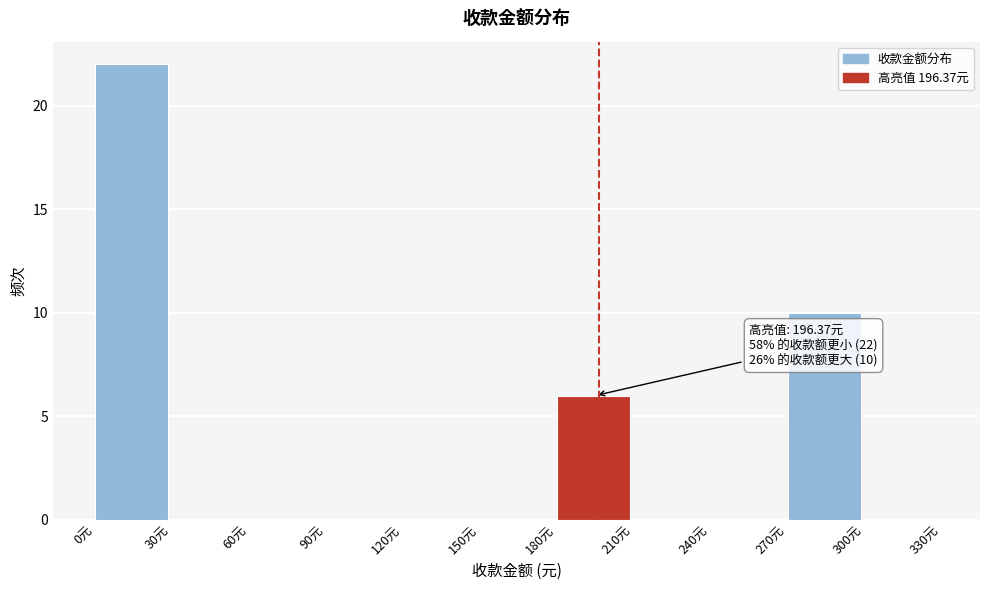

Which range on the x-axis has the tallest bar?

0 to 30